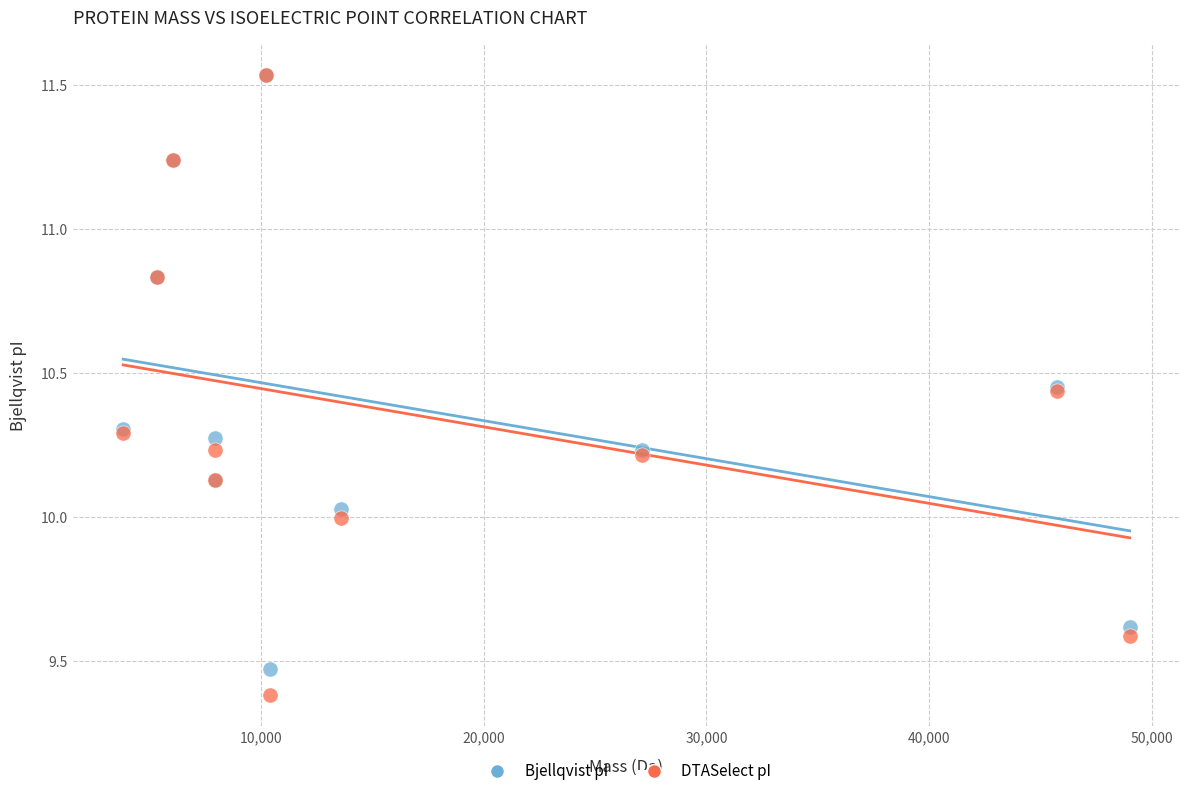

Which series reaches the minimum Y coordinate?

DTASelect pI